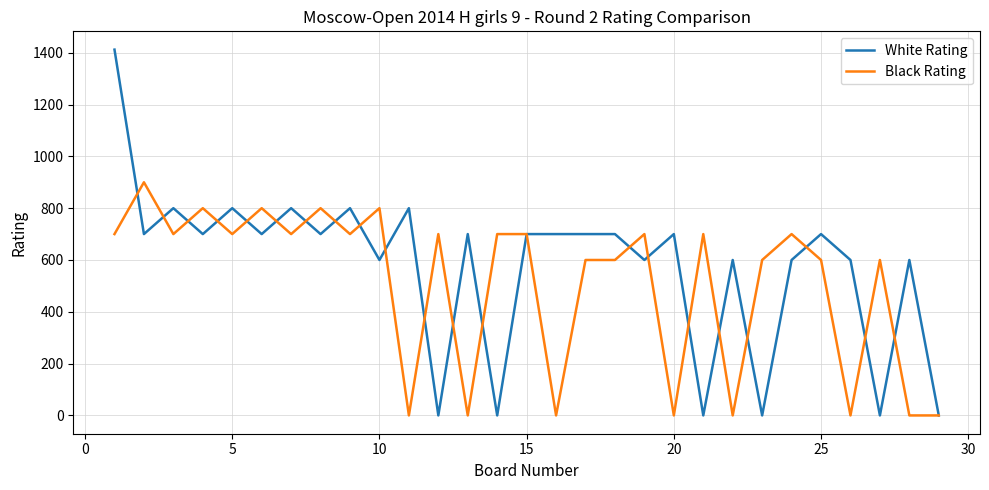

Rank the series by their maximum value, from lowest to highest.

Black Rating, White Rating